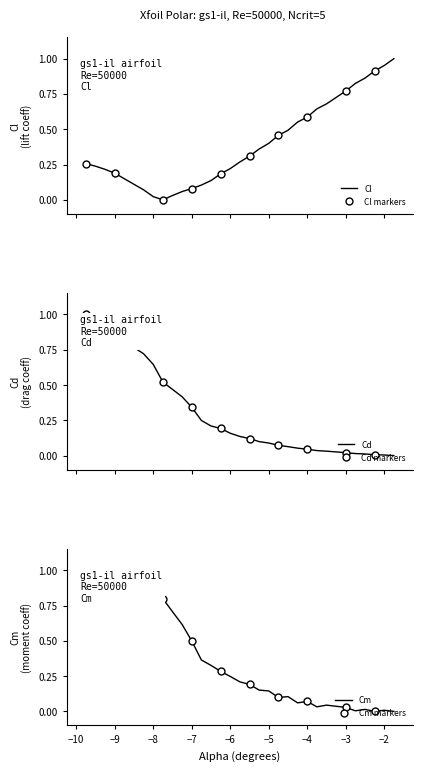

Where is Cm nearest to the value 0?

-2.25